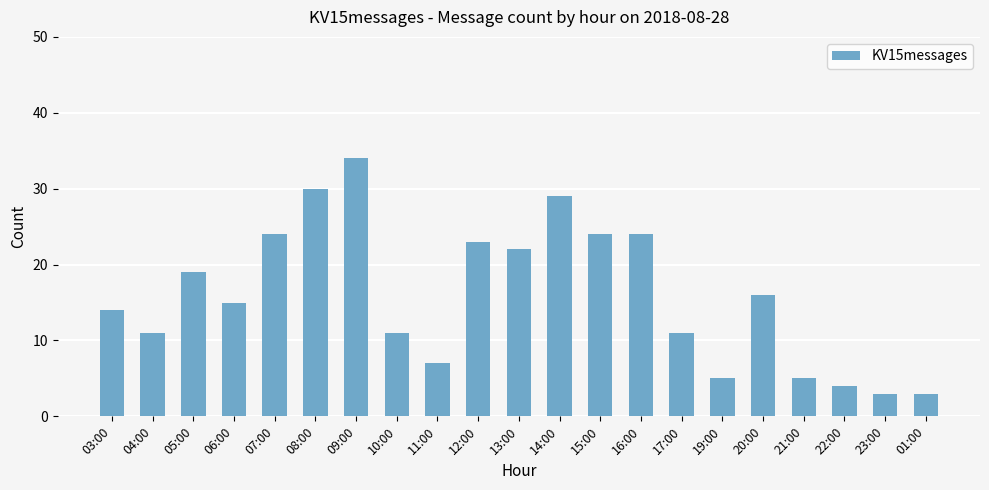

What is the sum of all values?

334